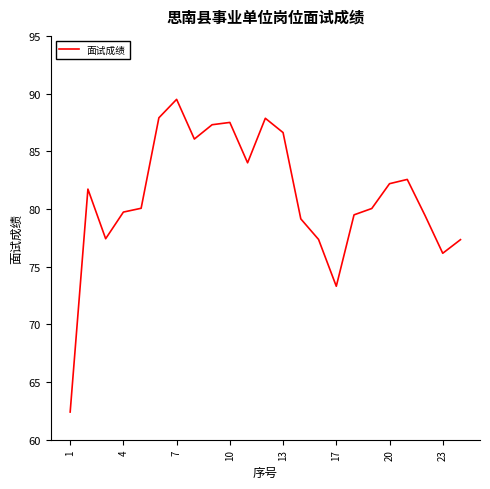

What is the greatest value displayed?

89.5